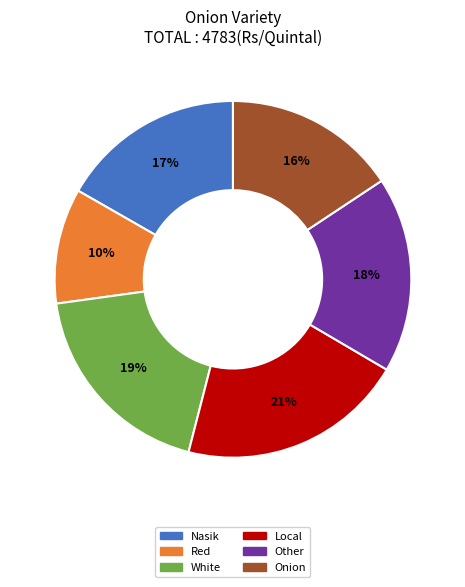

To the nearest percent, what is the average slice percentage?

17%